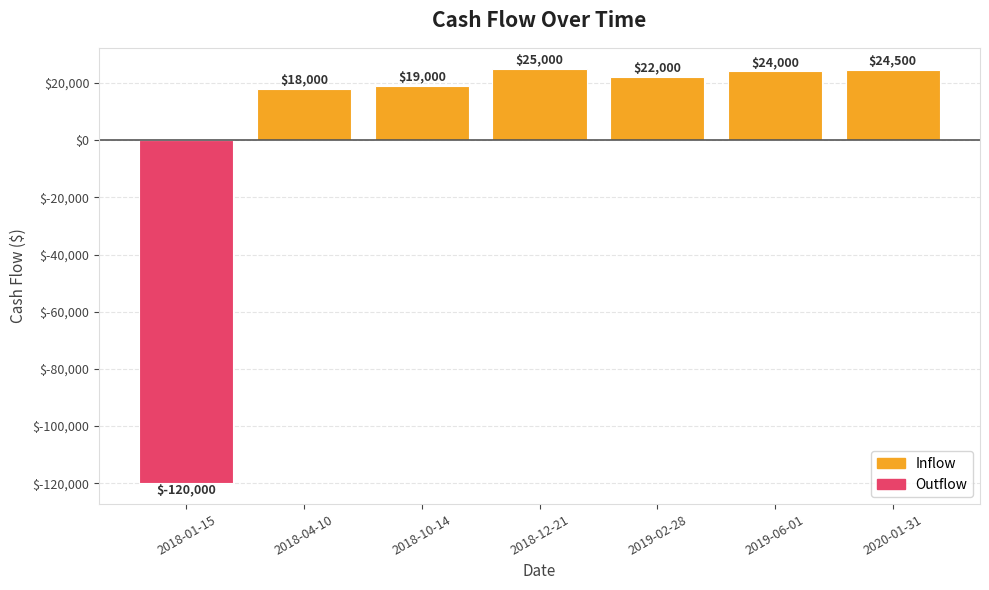

Are the bars grouped side by side (vs. stacked)?

No